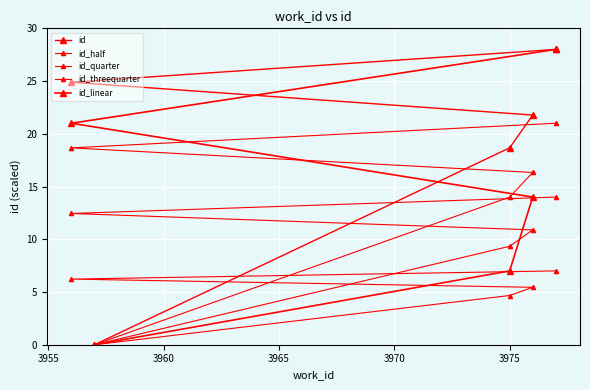

Is the value of id_threequarter at 3960 greater than the value of id_quarter at 3955?

Yes